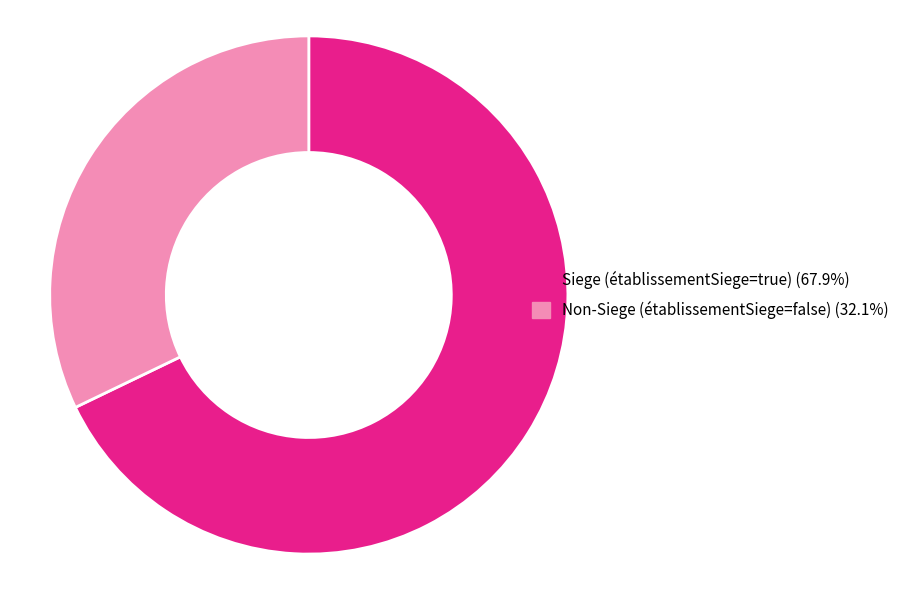

Is there any slice that represents more than half of the pie?

Yes